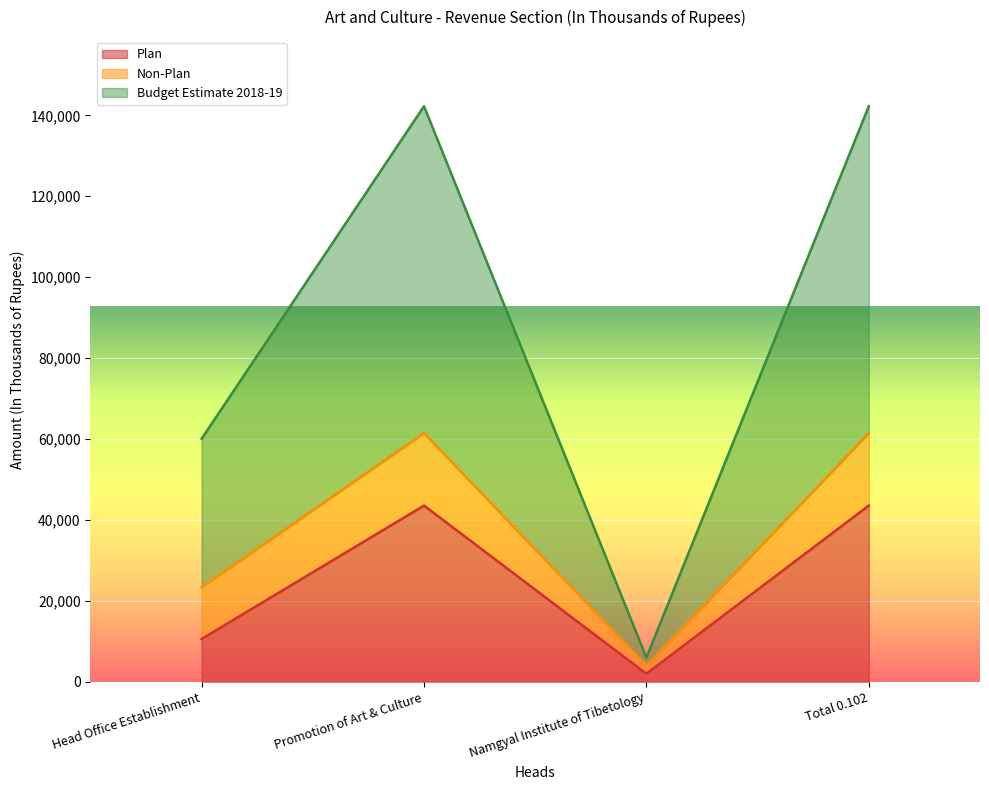

True or false: Budget Estimate 2018-19 and Plan cross at least once.

False